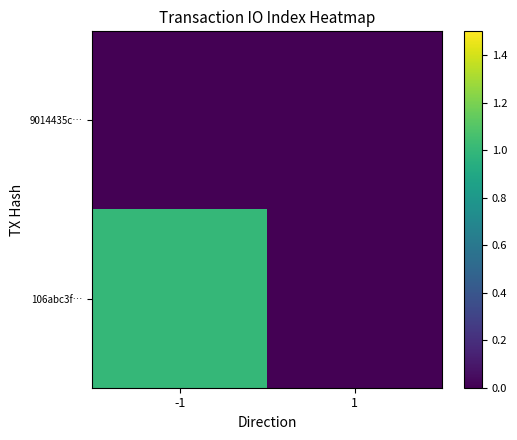

What is the total value across all series at -1?

1